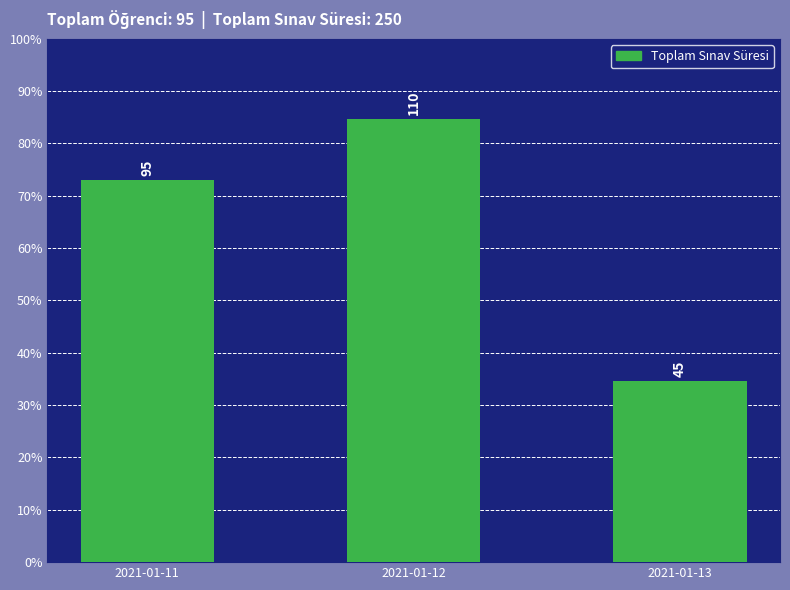

At which label does the data first exceed 95?

2021-01-12